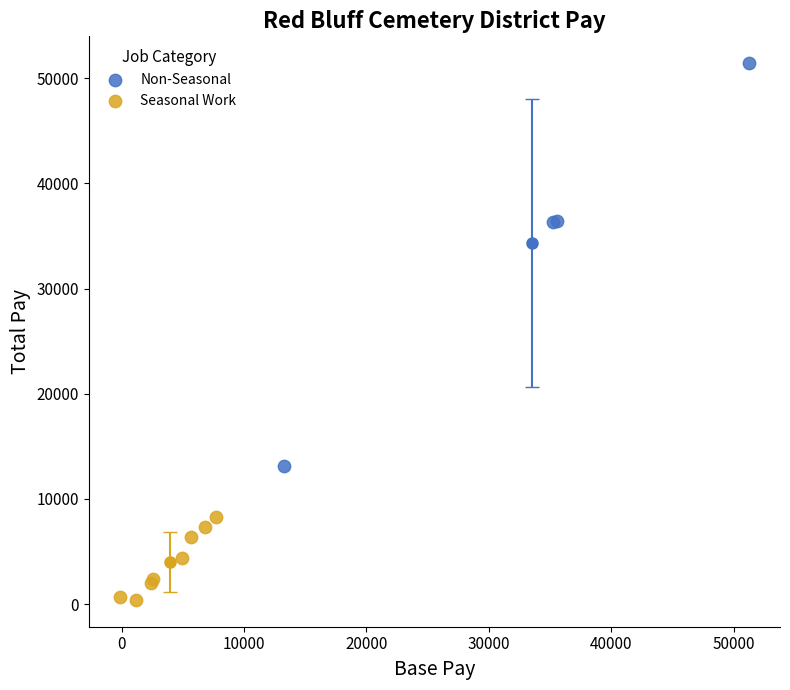

Which series has the widest spread of Y values?

Non-Seasonal